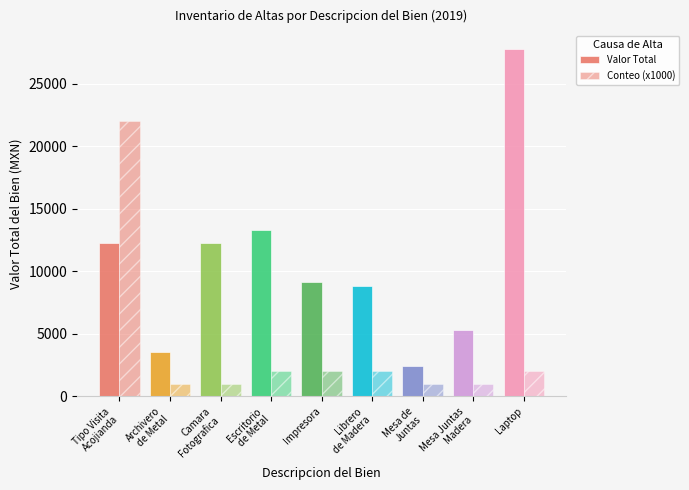

At which label does Valor Total reach its minimum?

Mesa de
Juntas